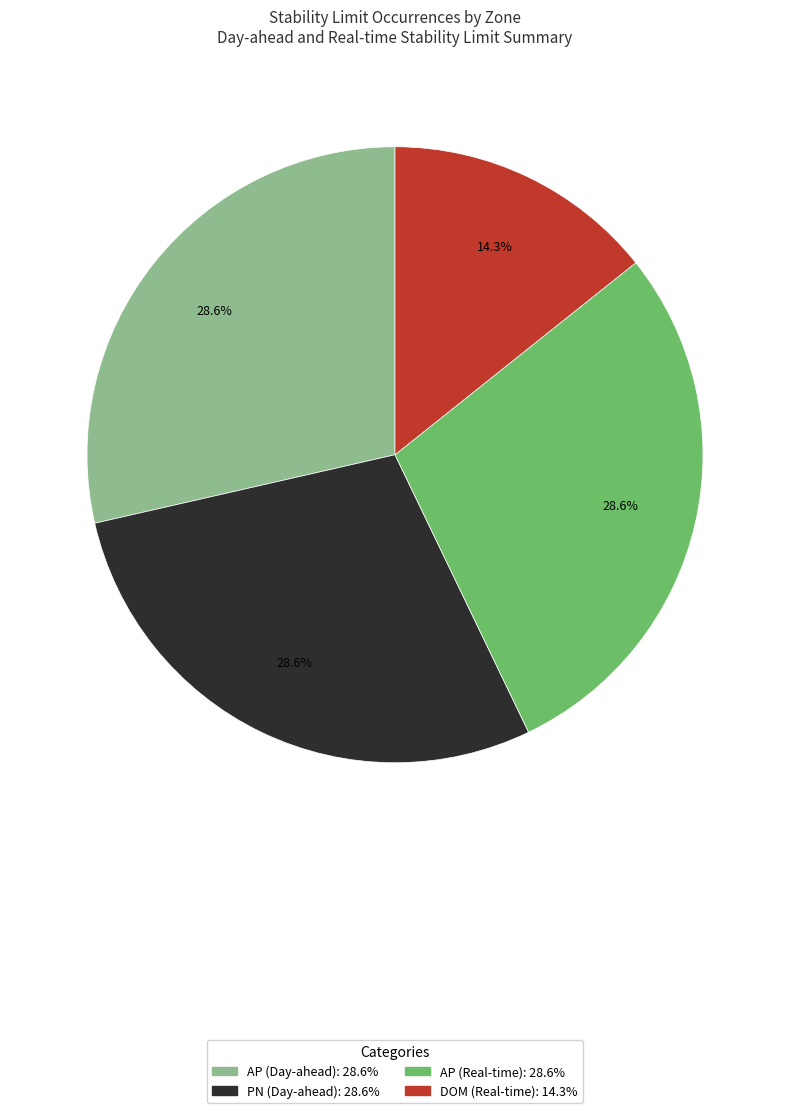

Approximately how many times larger is the value at AP (Real-time) compared to PN (Day-ahead)?

1.0